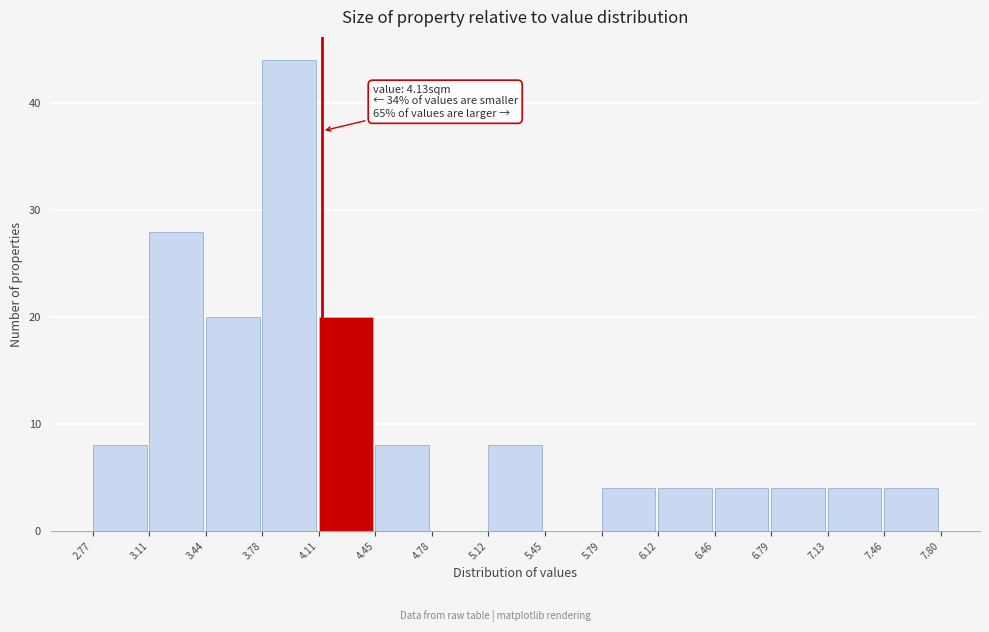

Which range on the x-axis has the tallest bar?

3.78 to 4.11